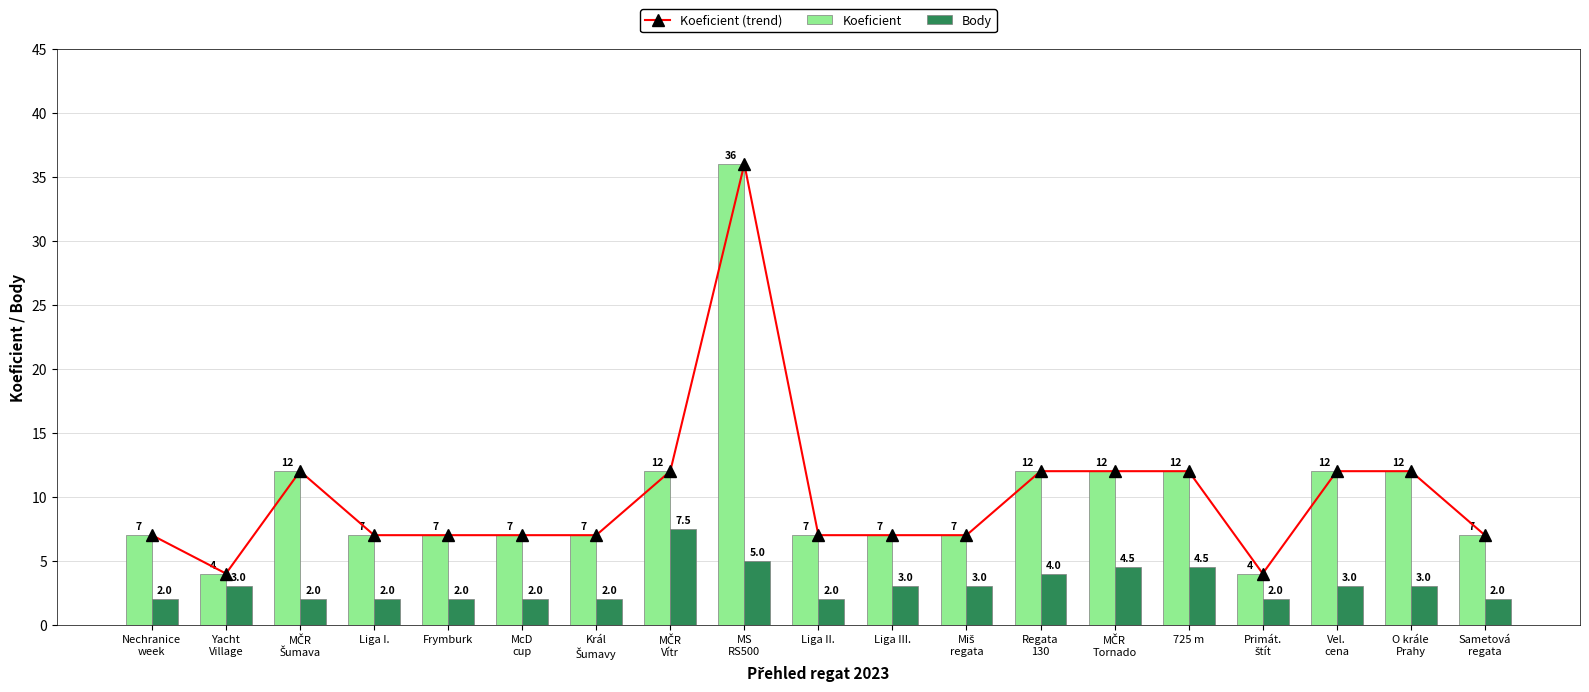

At which category is the sum across all series the highest?

MS
RS500